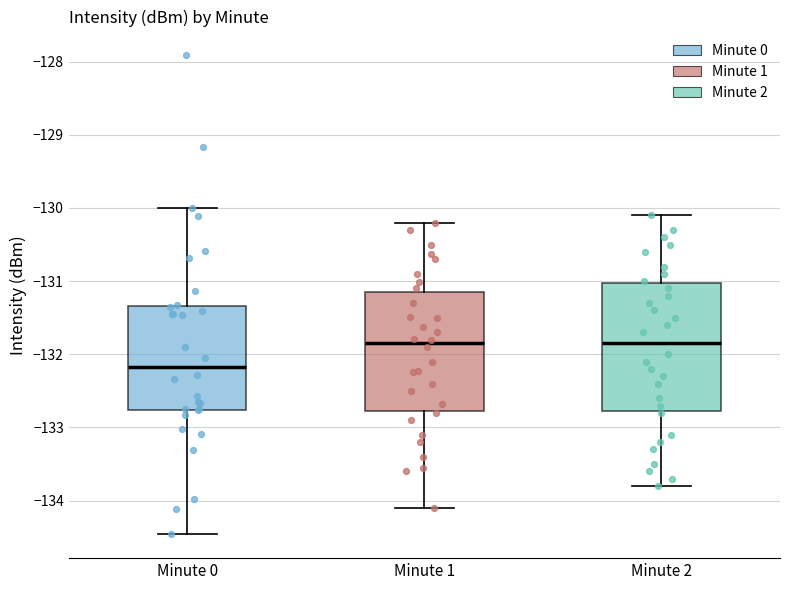

Reading left to right, read every box against the y-axis: the position of its median line, the range the box covers, and the ends of its whiskers. The values are not printed on the chart, so give them approximately, as read against the axis.

Minute 0: median -132.2, box -132.8 to -131.3, whiskers -134.5 to -130.0
Minute 1: median -131.8, box -132.8 to -131.1, whiskers -134.1 to -130.2
Minute 2: median -131.8, box -132.8 to -131.0, whiskers -133.8 to -130.1